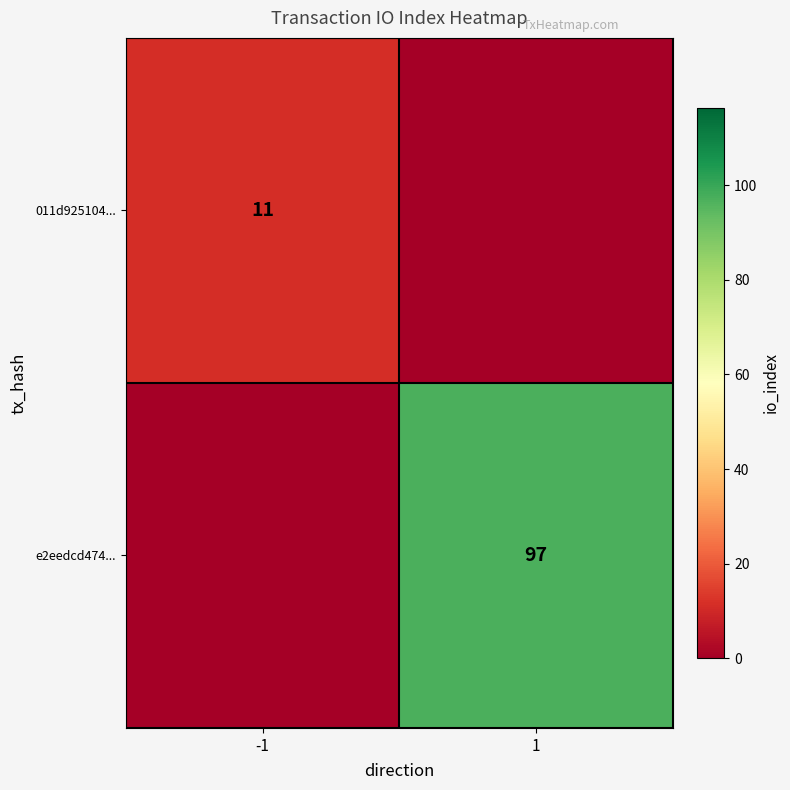

Is it true that 011d925104... equals 15 at -1?

False